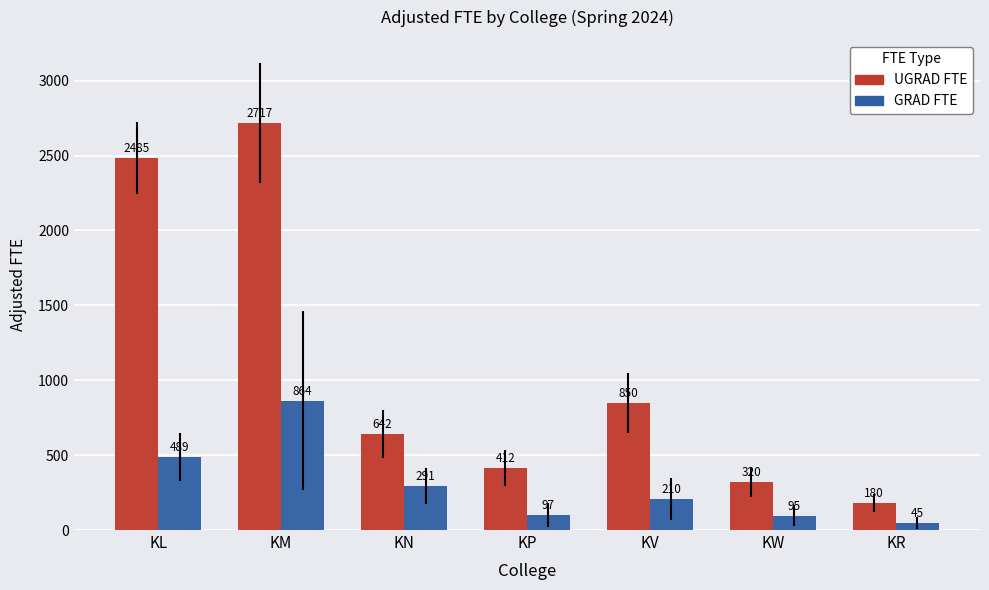

What is the minimum value for GRAD FTE?

45.0